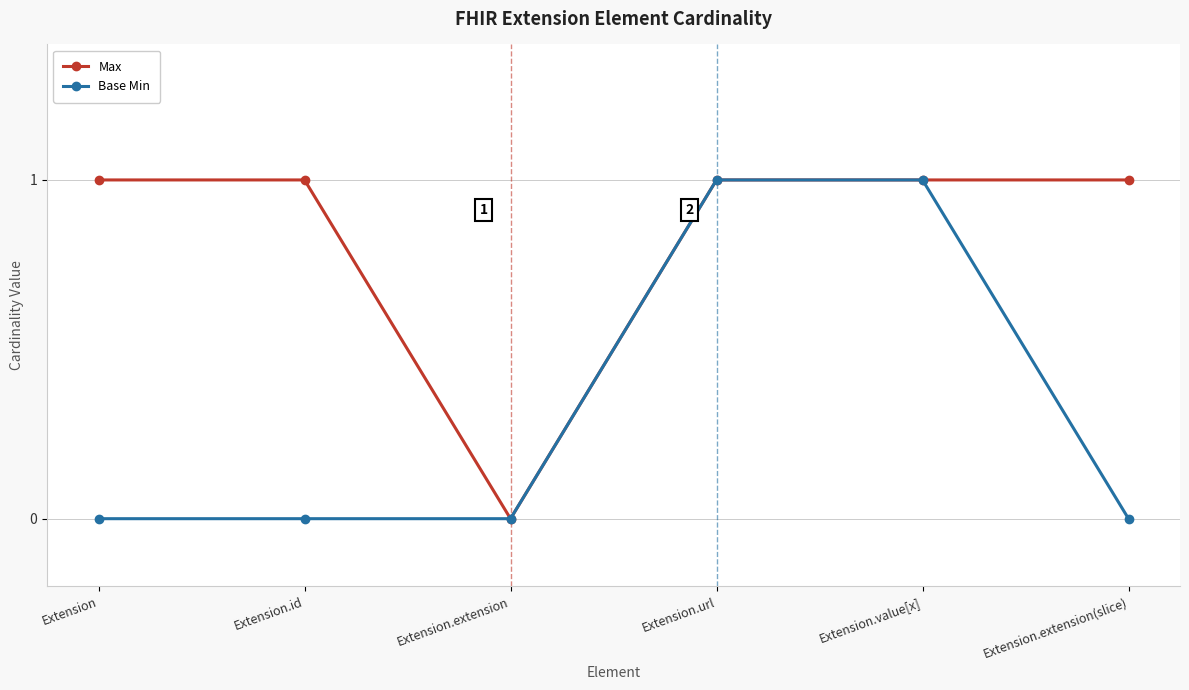

What is the maximum value for Base Min?

1